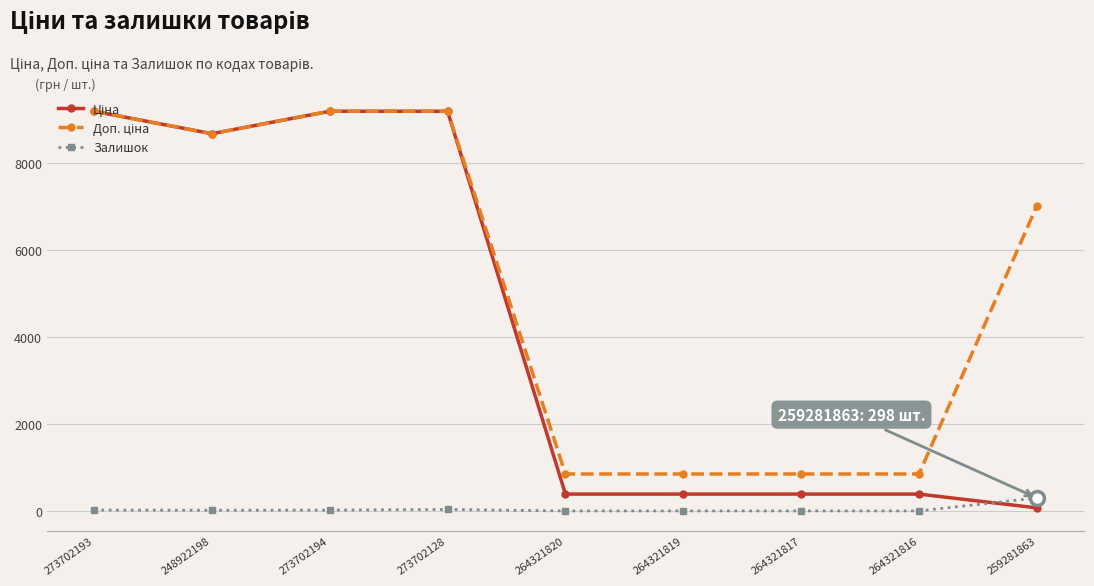

What is the highest value of the Залишок series?

298.0